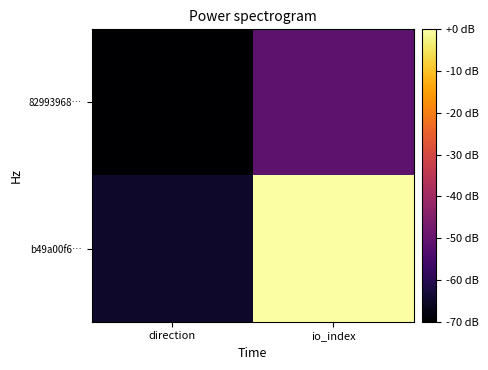

Reading left to right, what are all the values shown in this chart?

82993968…: direction=-70.0	io_index=-51.2
b49a00f6…: direction=-64.6	io_index=0.0